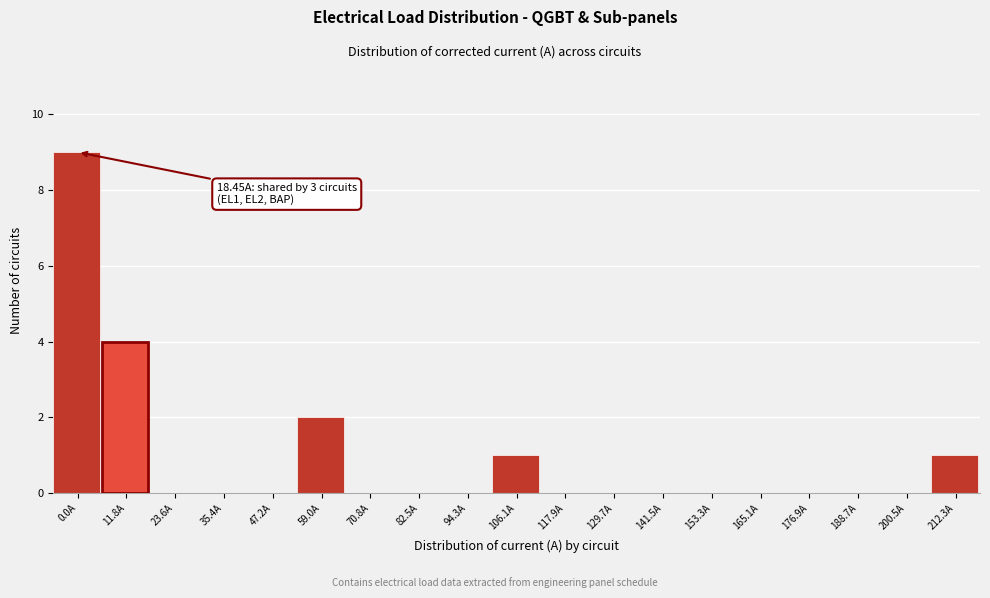

Reading left to right, list all the values displayed in this chart.

0.0A=9	11.8A=4	23.6A=0	35.4A=0	47.2A=0	59.0A=2	70.8A=0	82.5A=0	94.3A=0	106.1A=1	117.9A=0	129.7A=0	141.5A=0	153.3A=0	165.1A=0	176.9A=0	188.7A=0	200.5A=0	212.3A=1